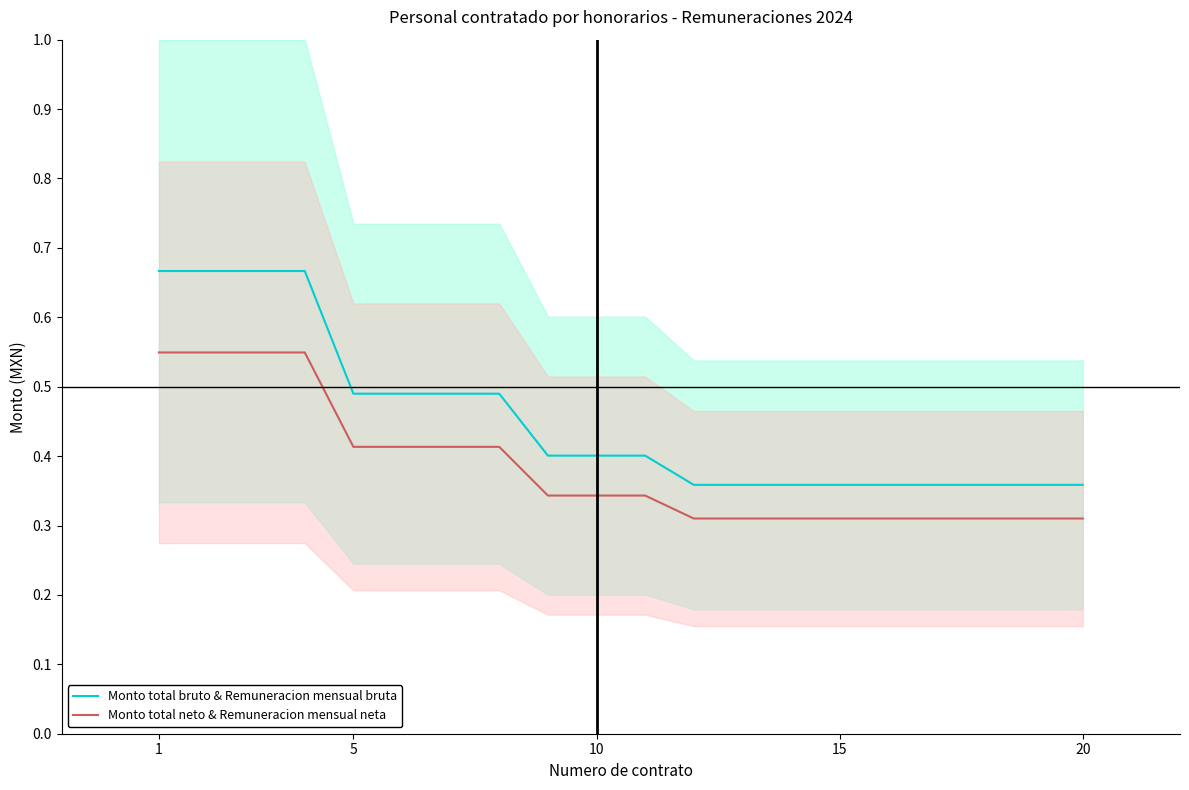

How many lines are shown in the chart?

2